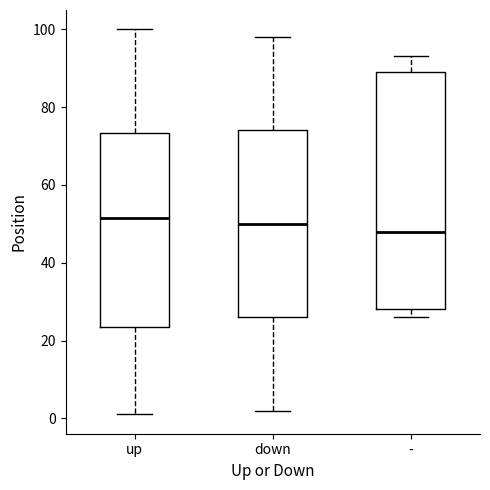

Where does the median line of the box for up sit on the y-axis? The values are not printed on the chart, so give them approximately, as read against the axis.

52